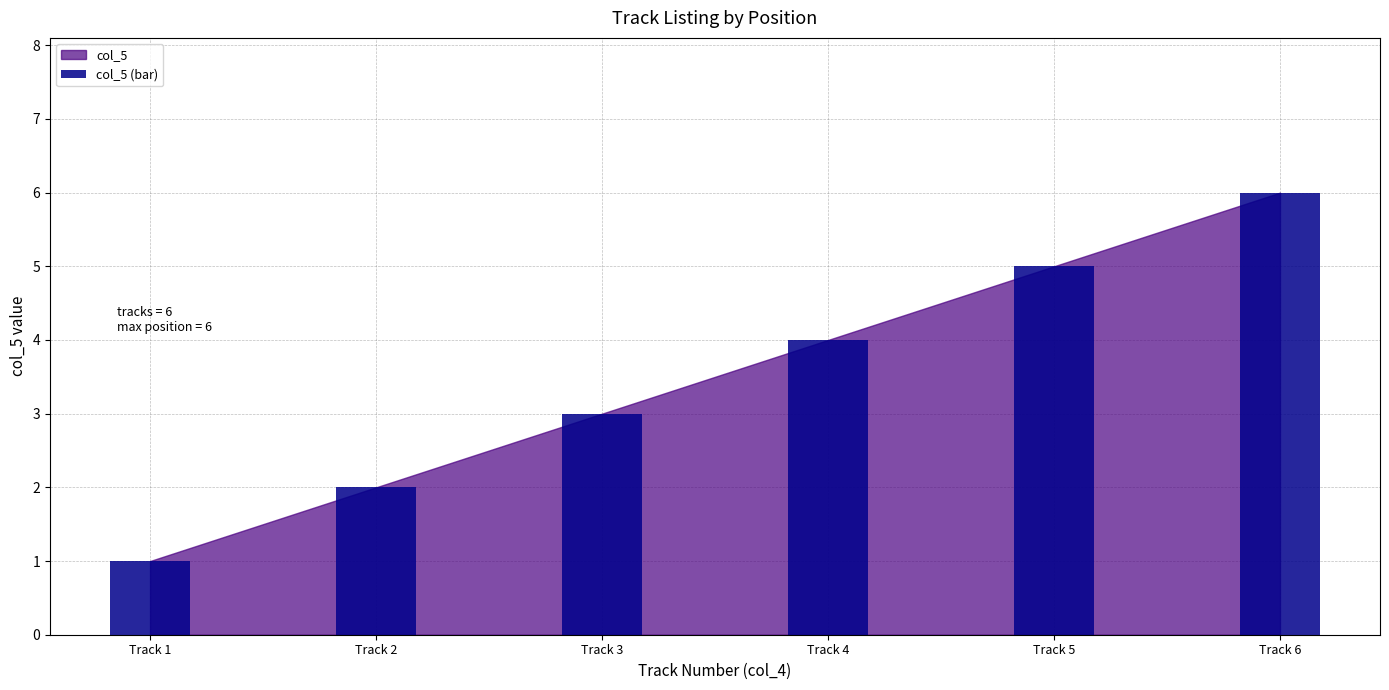

Count the number of categories in the chart.

6